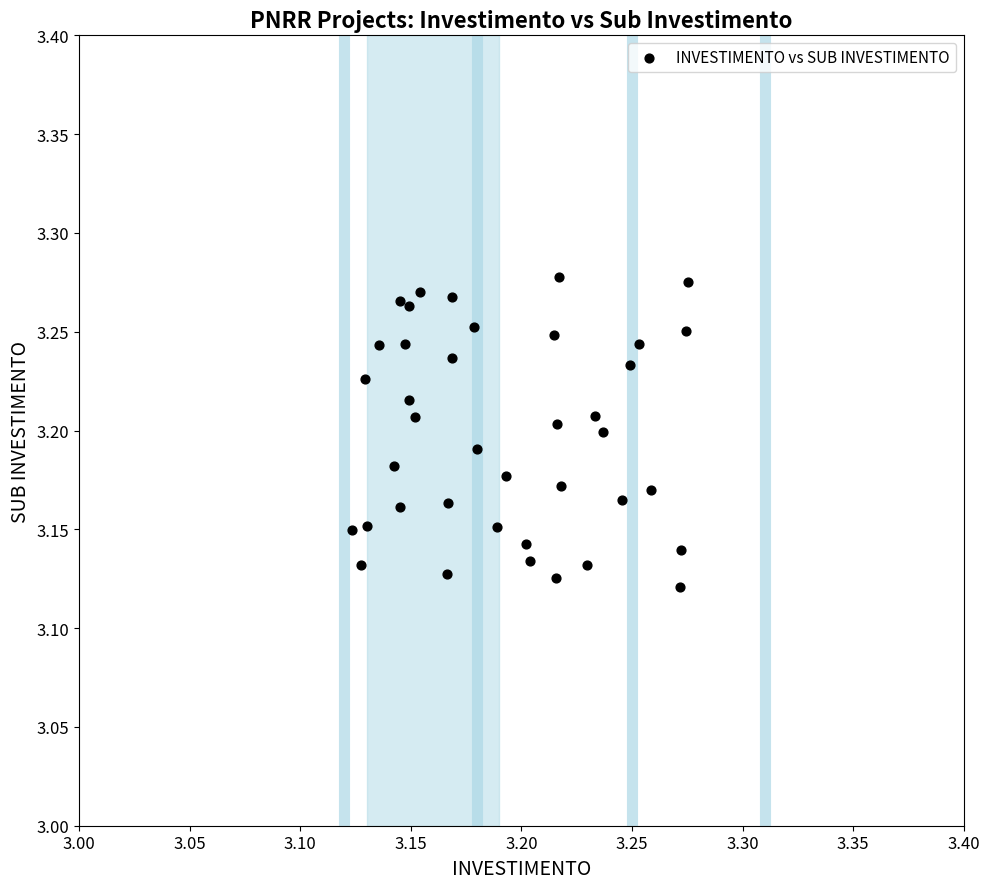

Count the number of points in this scatter plot.

39